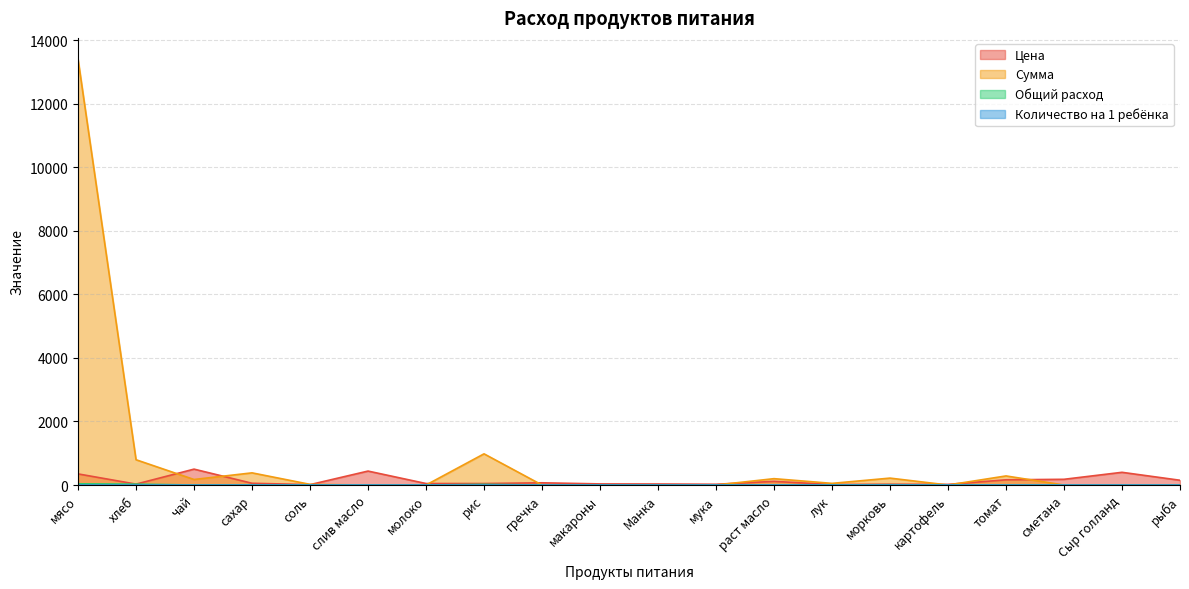

Rank the series by their maximum value, from highest to lowest.

Сумма, Цена, Количество на 1 ребёнка, Общий расход